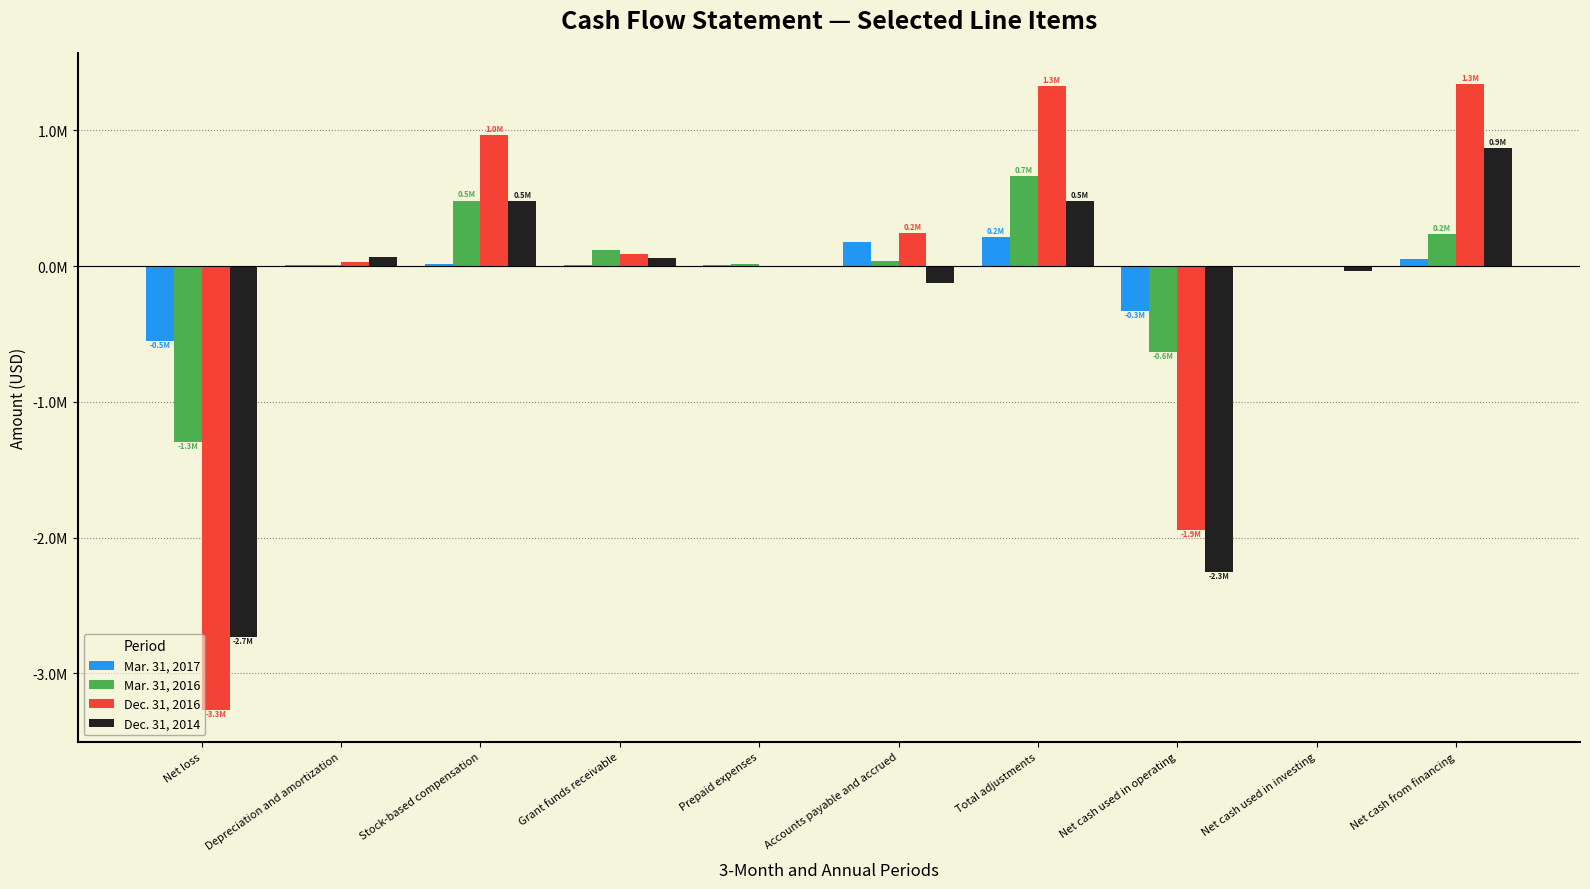

What is the difference between the highest and lowest values at Stock-based compensation?

953087